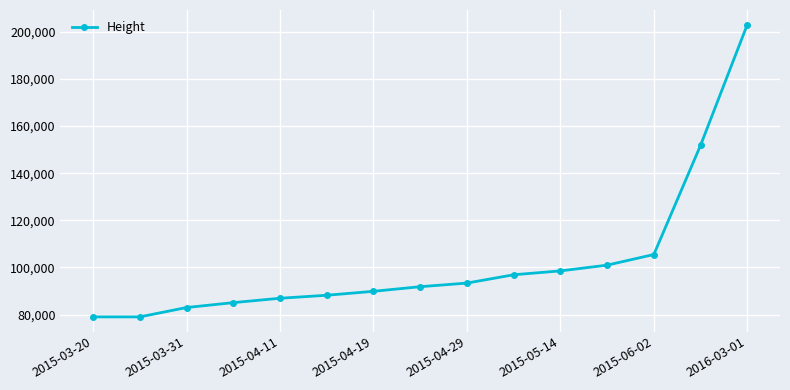

What is the value of the 12th point from the left?

100990